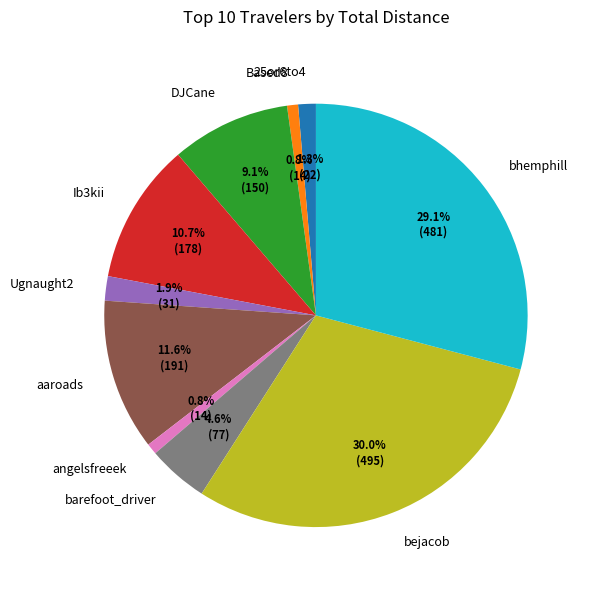

True or false: angelsfreeek accounts for 1% of the total.

True